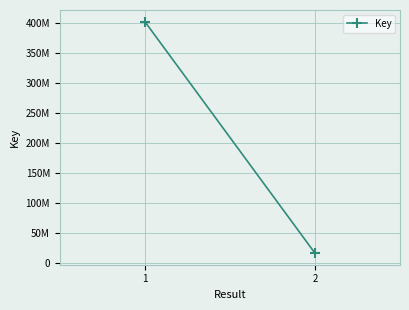

What value does the data have at 2?

16129167